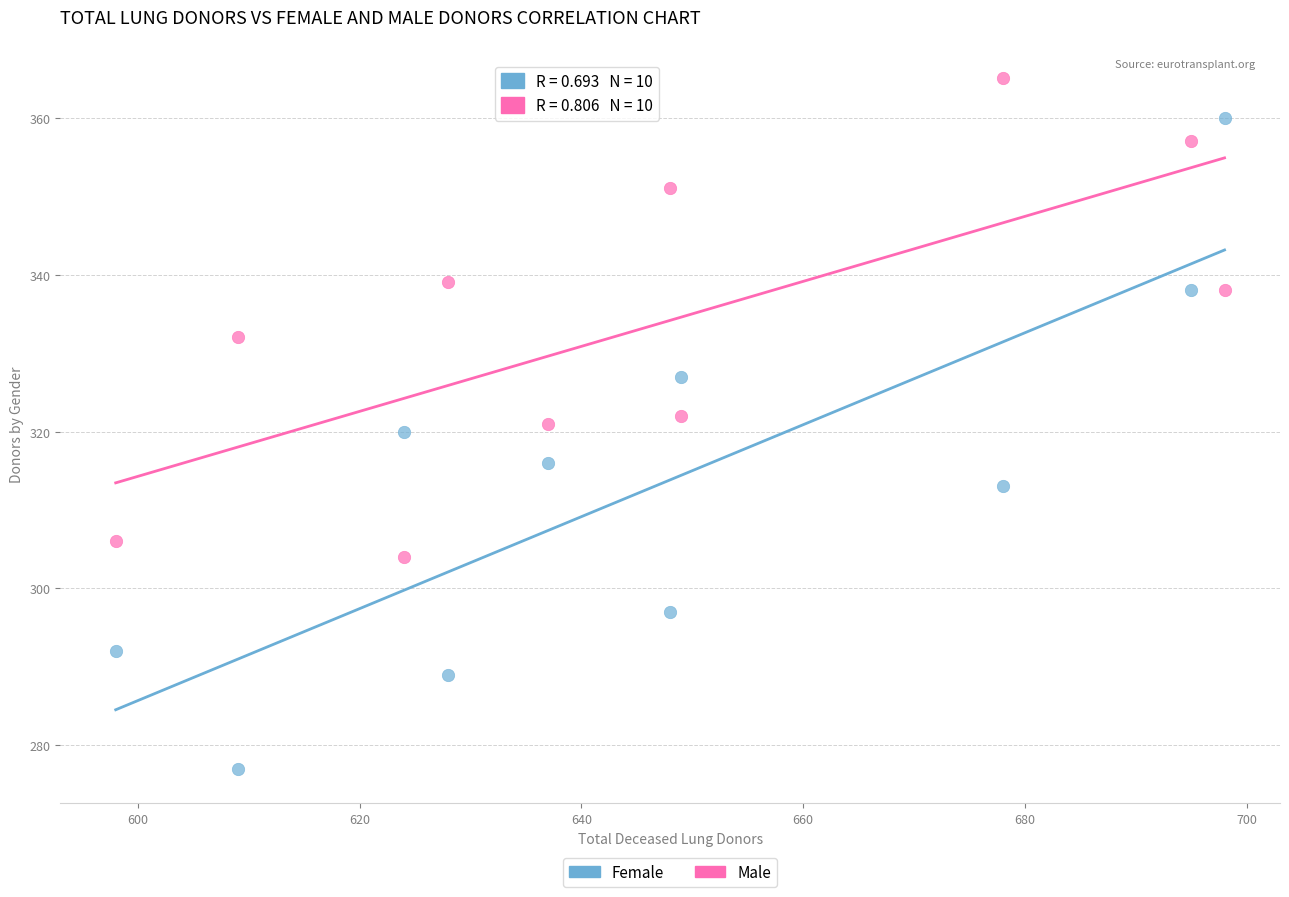

In the Female series, what Y value is closest to 334?

332